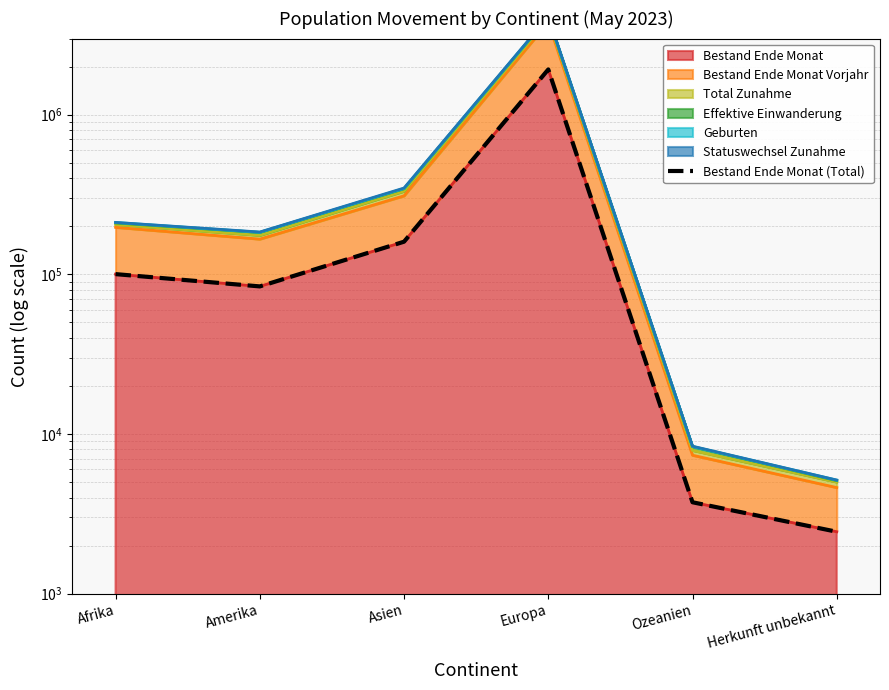

Count the number of values greater than 100351.

2